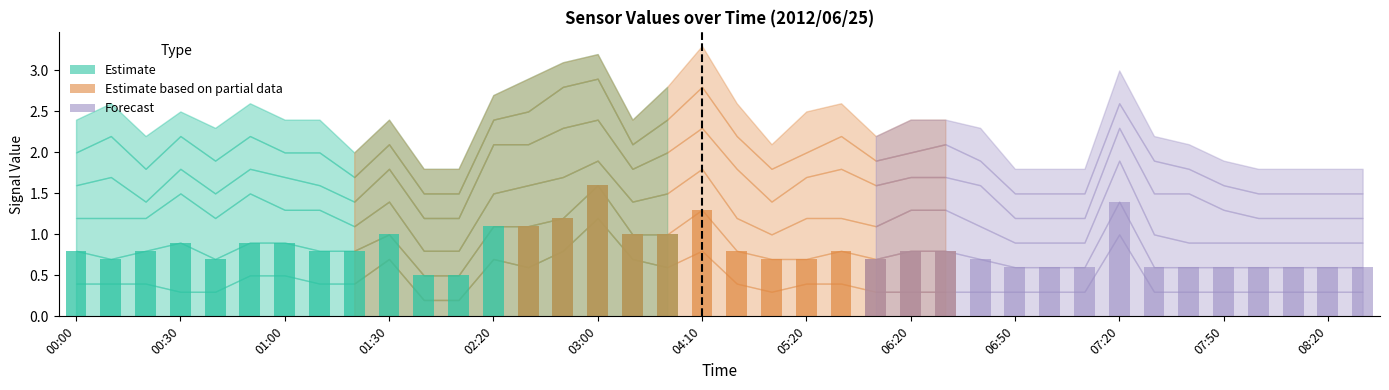

Are the bars grouped side by side (vs. stacked)?

Yes